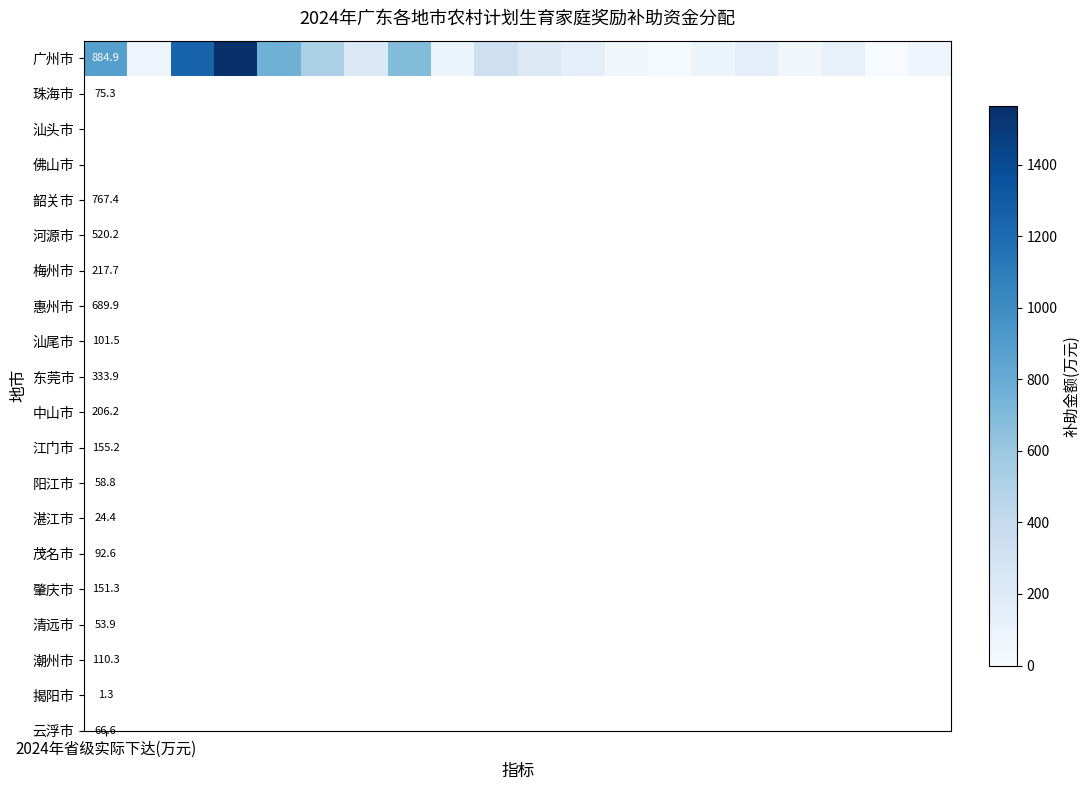

Between 17 and 7, which is larger?

7